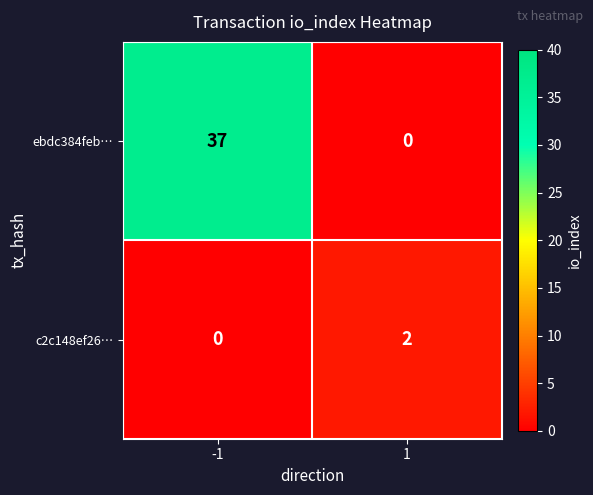

What value does the ebdc384feb… series have at -1?

37